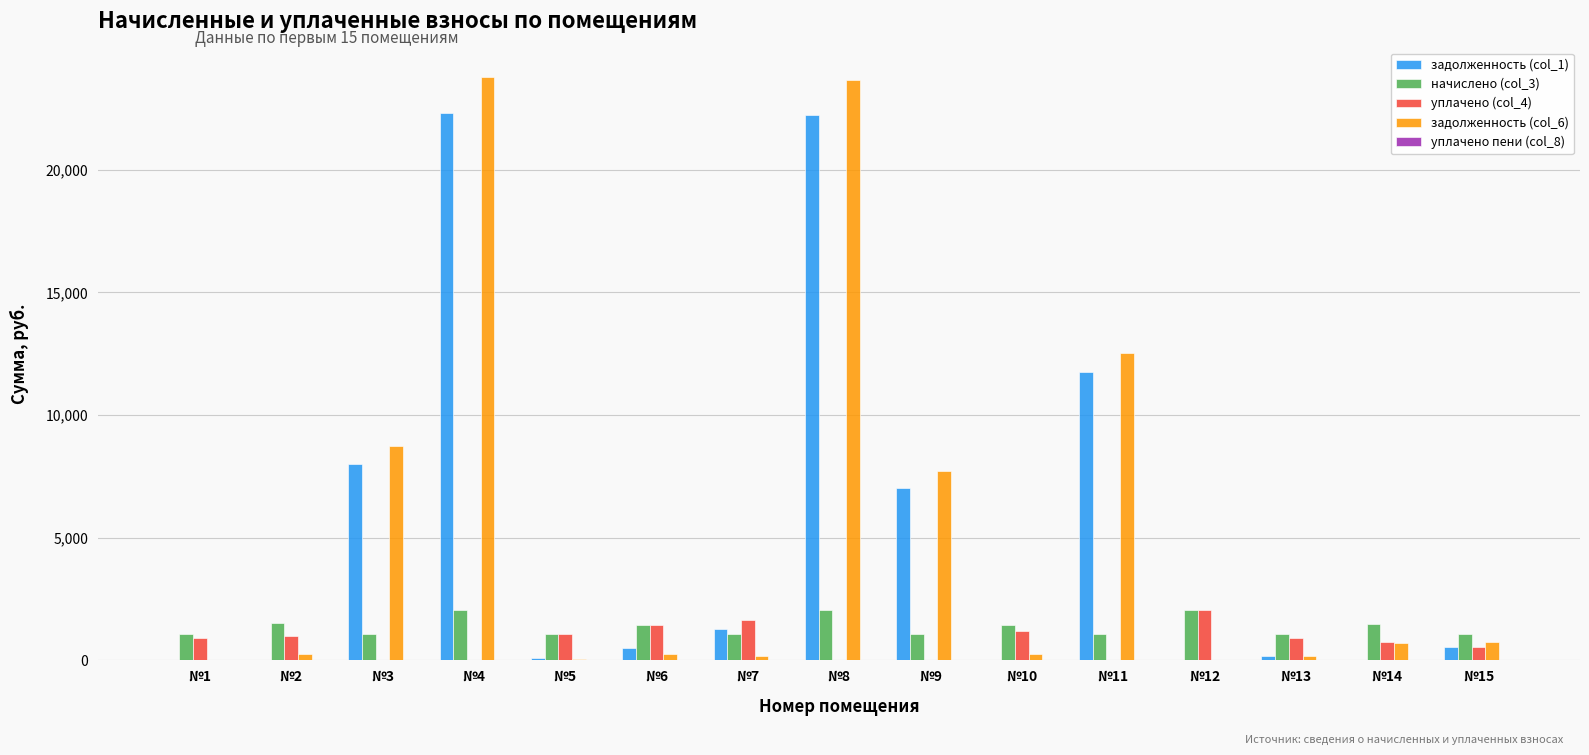

Which series has the widest spread of values?

задолженность (col_6)